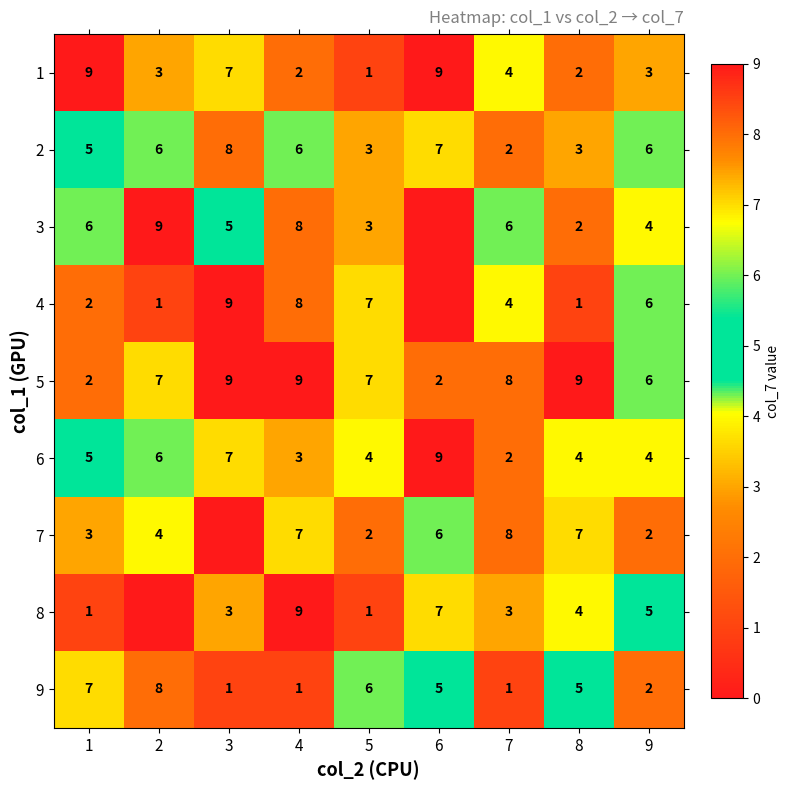

What is the difference between the maximum and second lowest values in the 5 series?

7